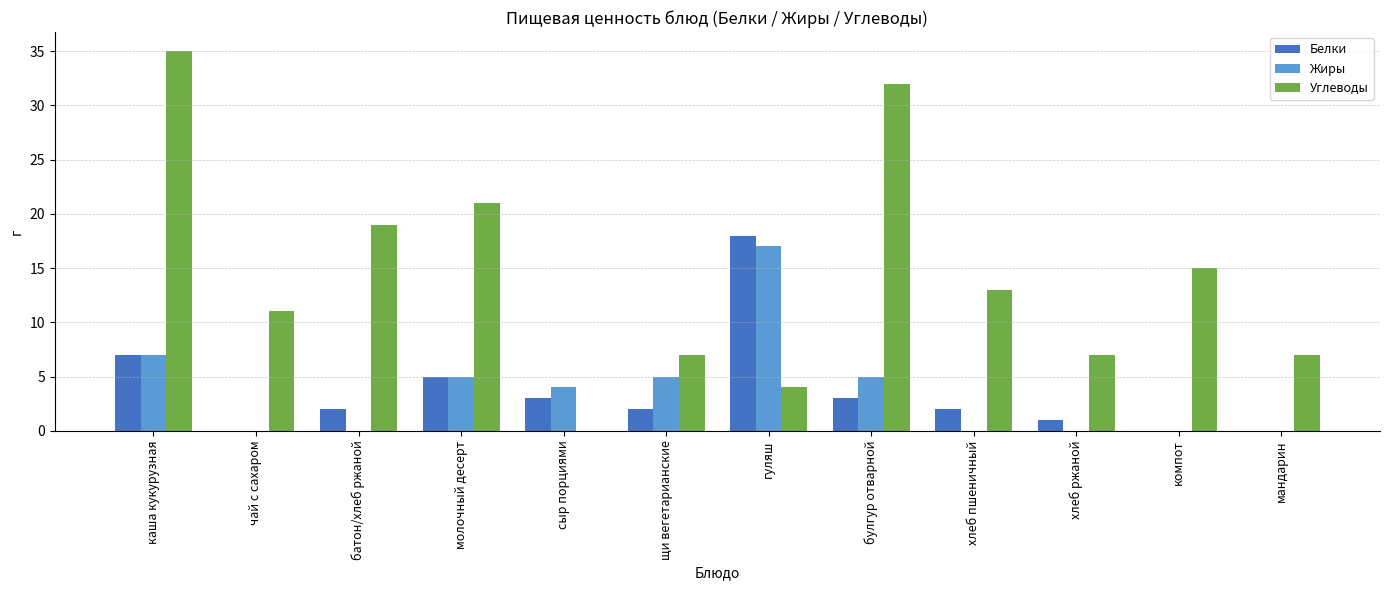

What is the difference between the Жиры values at щи вегетарианские and хлеб пшеничный?

5